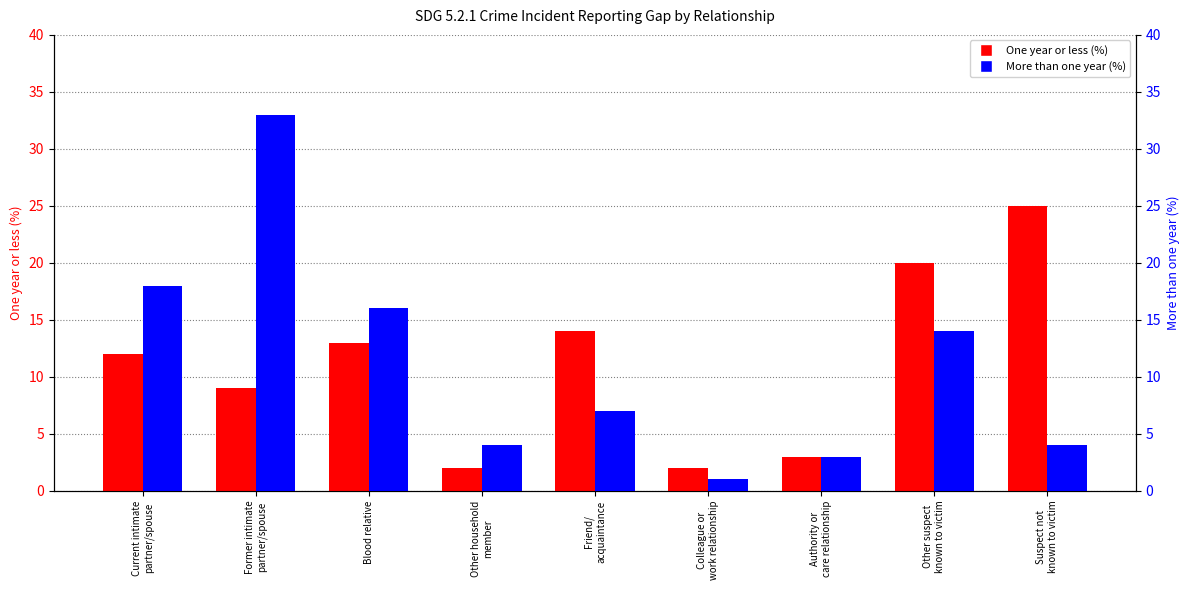

Reading left to right, what are all the values shown in this chart?

One year or less (%): Current intimate
partner/spouse=12	Former intimate
partner/spouse=9	Blood relative=13	Other household
member=2	Friend/
acquaintance=14	Colleague or
work relationship=2	Authority or
care relationship=3	Other suspect
known to victim=20	Suspect not
known to victim=25
More than one year (%): Current intimate
partner/spouse=18	Former intimate
partner/spouse=33	Blood relative=16	Other household
member=4	Friend/
acquaintance=7	Colleague or
work relationship=1	Authority or
care relationship=3	Other suspect
known to victim=14	Suspect not
known to victim=4